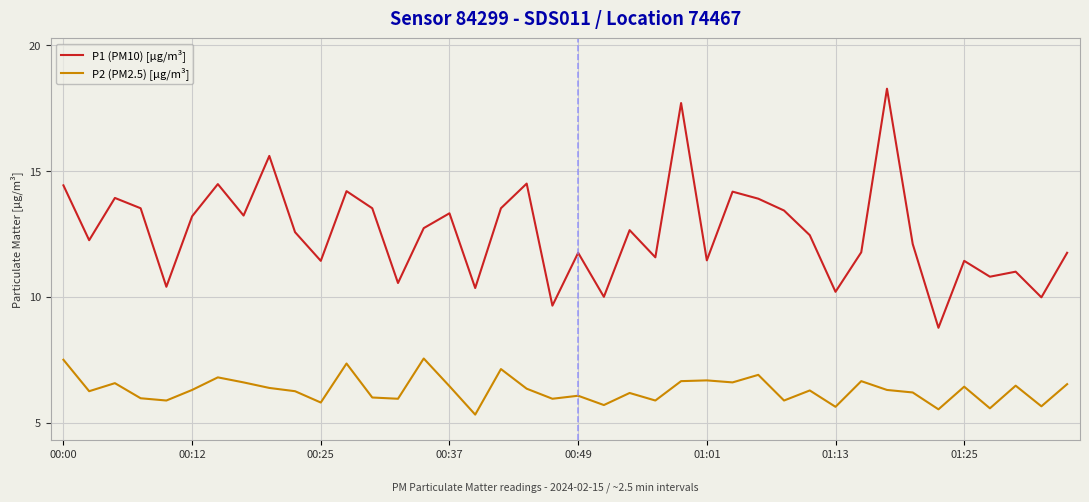

What is the difference between the maximum and minimum values in the P2 (PM2.5) [µg/m³] series?

2.2